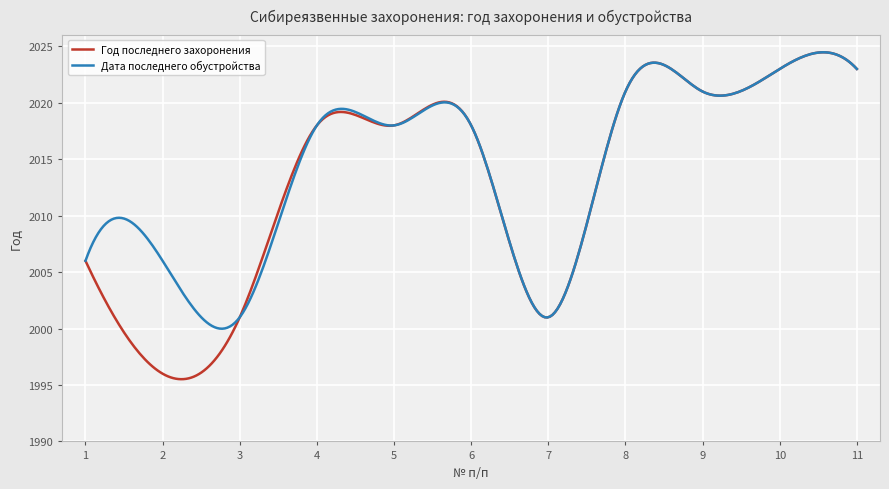

Rank the series by their average value, from highest to lowest.

Дата последнего обустройства, Год последнего захоронения